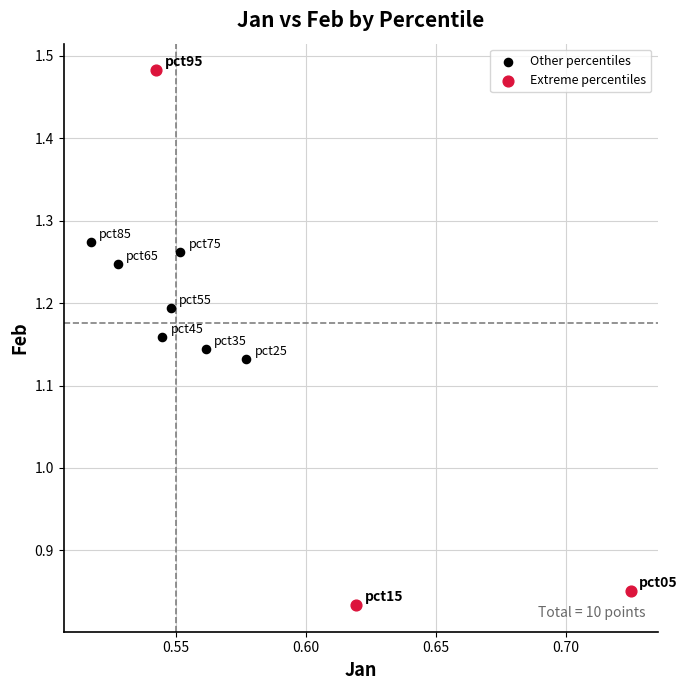

Which series reaches the maximum Y coordinate?

Extreme percentiles